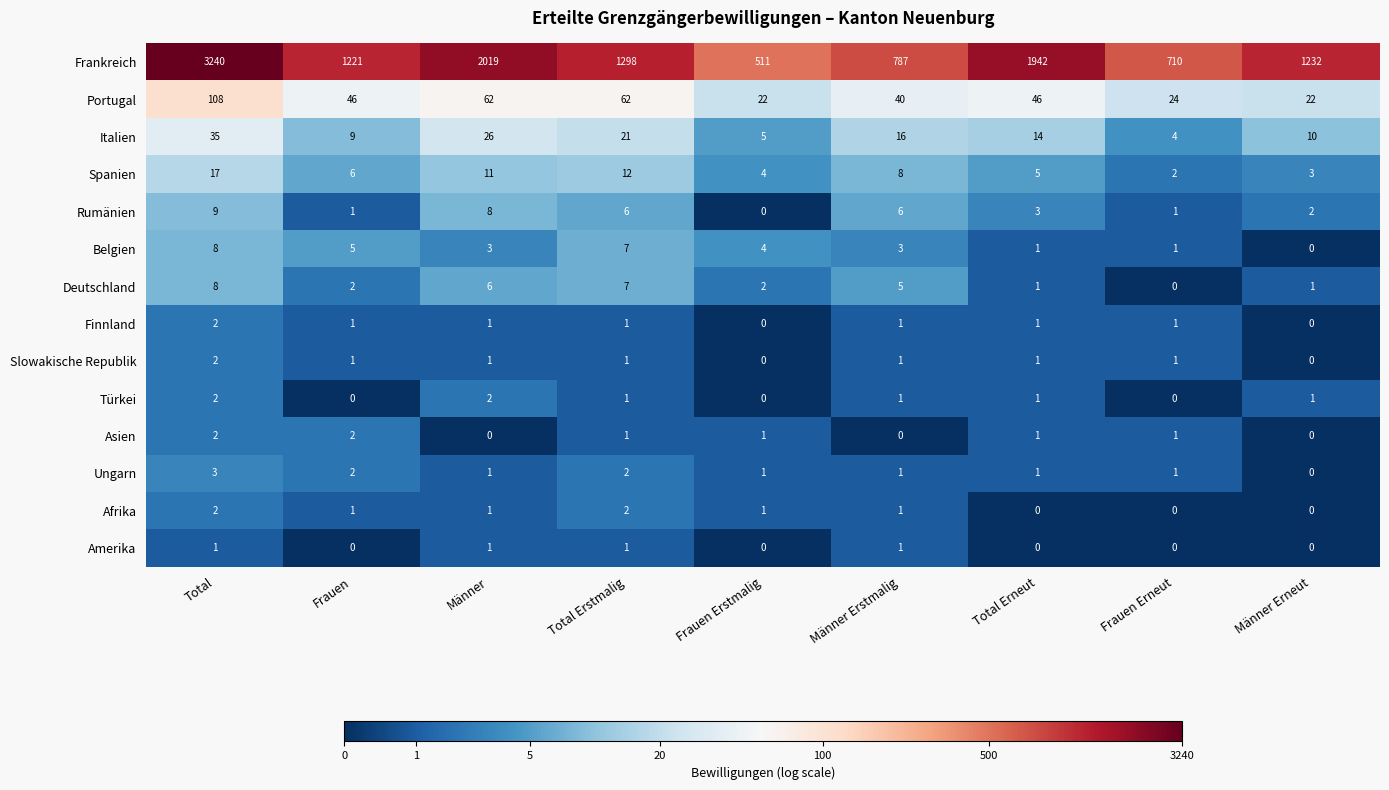

True or false: Belgien has a value of 1 at Frauen Erneut.

True